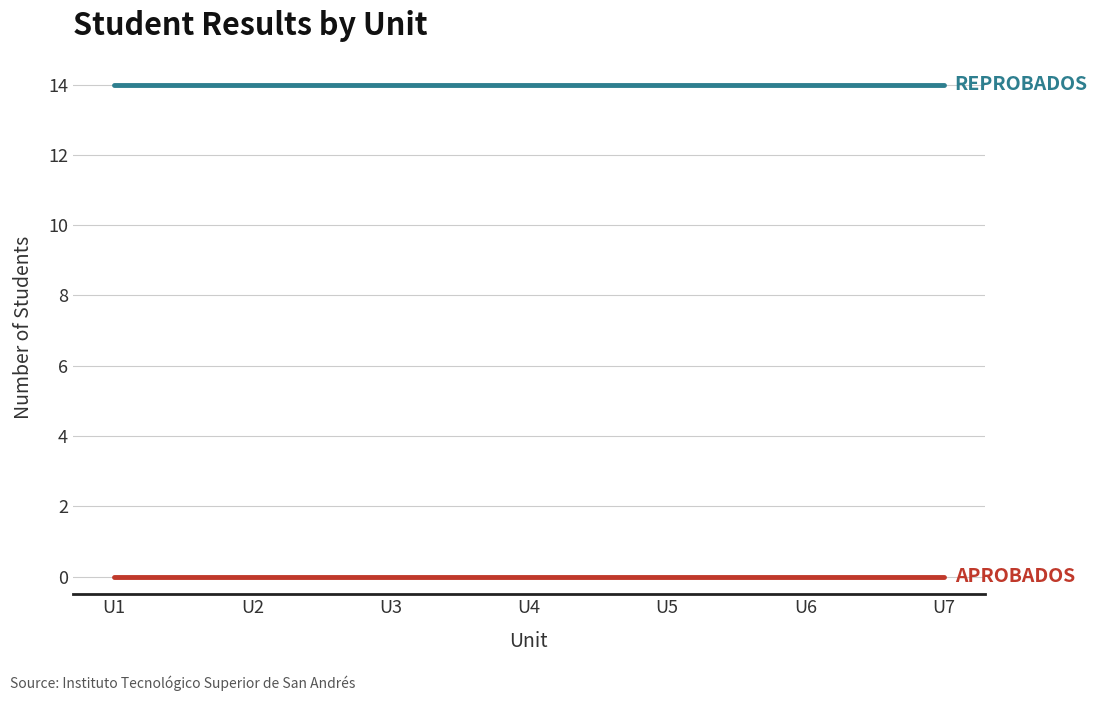

What is the difference between the highest and lowest values at U7?

14